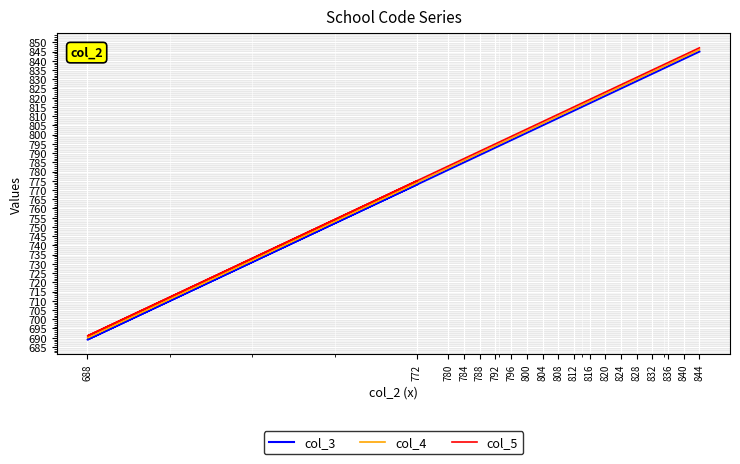

What is the sum of all col_4 values?

15302